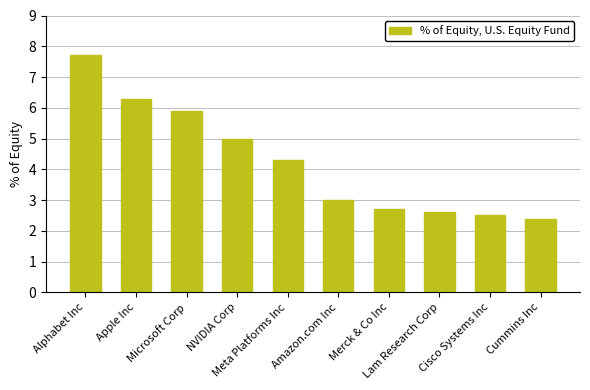

At which category does the chart reach its minimum across all series?

Cummins Inc